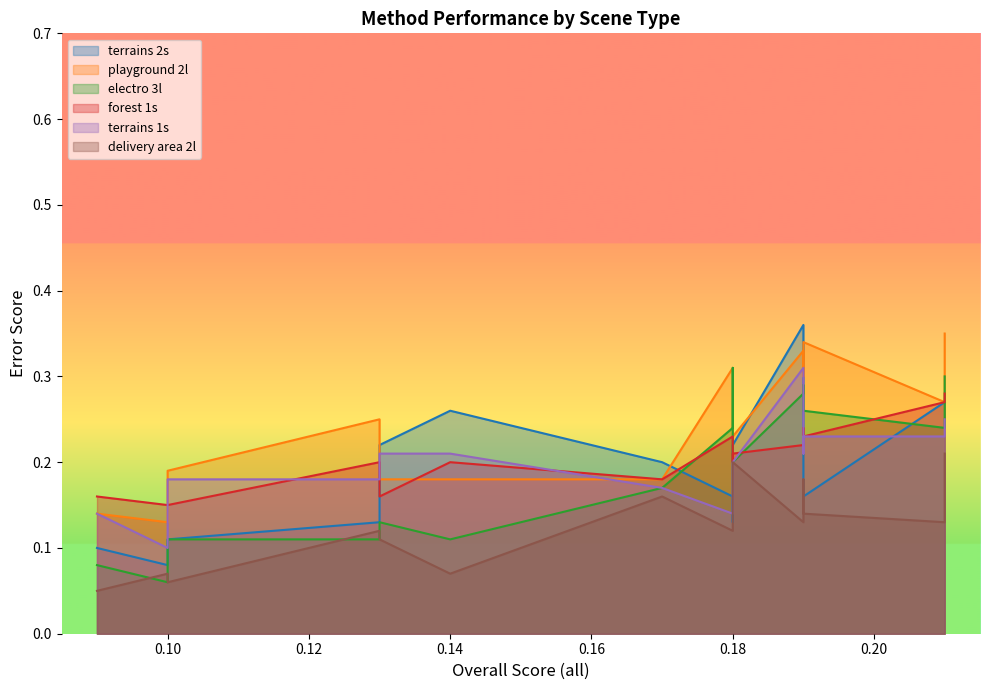

What are all the series names shown in the legend?

terrains 2s, playground 2l, electro 3l, forest 1s, terrains 1s, delivery area 2l